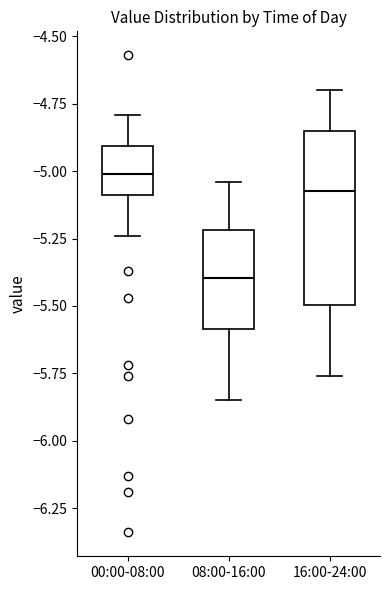

Reading left to right, transcribe this box plot: for each box, give where its median line is, the range the box spans, and where its two whiskers end, as read against the y-axis. The values are not printed on the chart, so give them approximately, as read against the axis.

00:00-08:00: median -5.00, box -5.10 to -4.90, whiskers -5.25 to -4.80
08:00-16:00: median -5.40, box -5.60 to -5.20, whiskers -5.85 to -5.05
16:00-24:00: median -5.05, box -5.50 to -4.85, whiskers -5.75 to -4.70